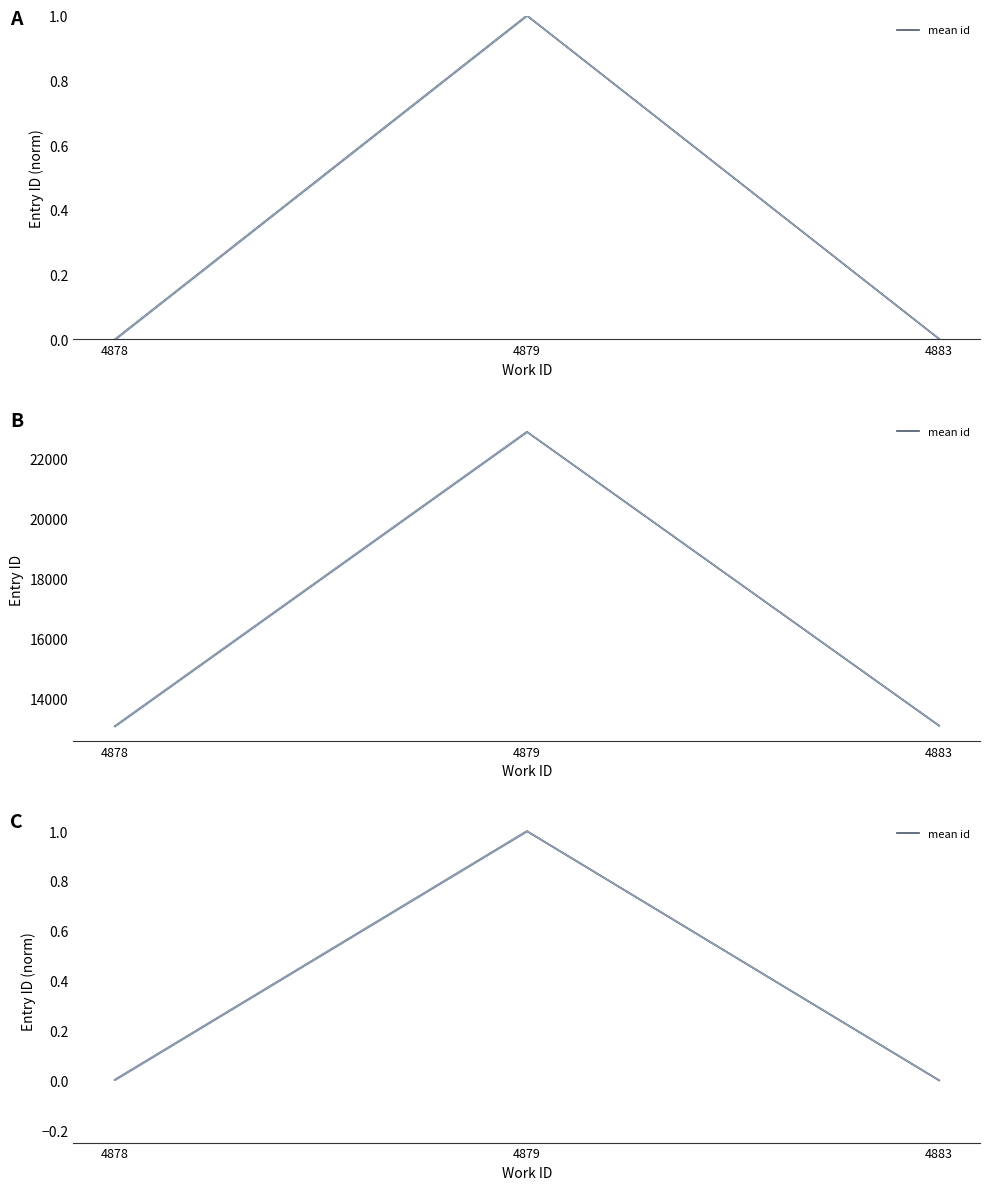

List the labels in order of value, smallest first.

4883, 4878, 4879